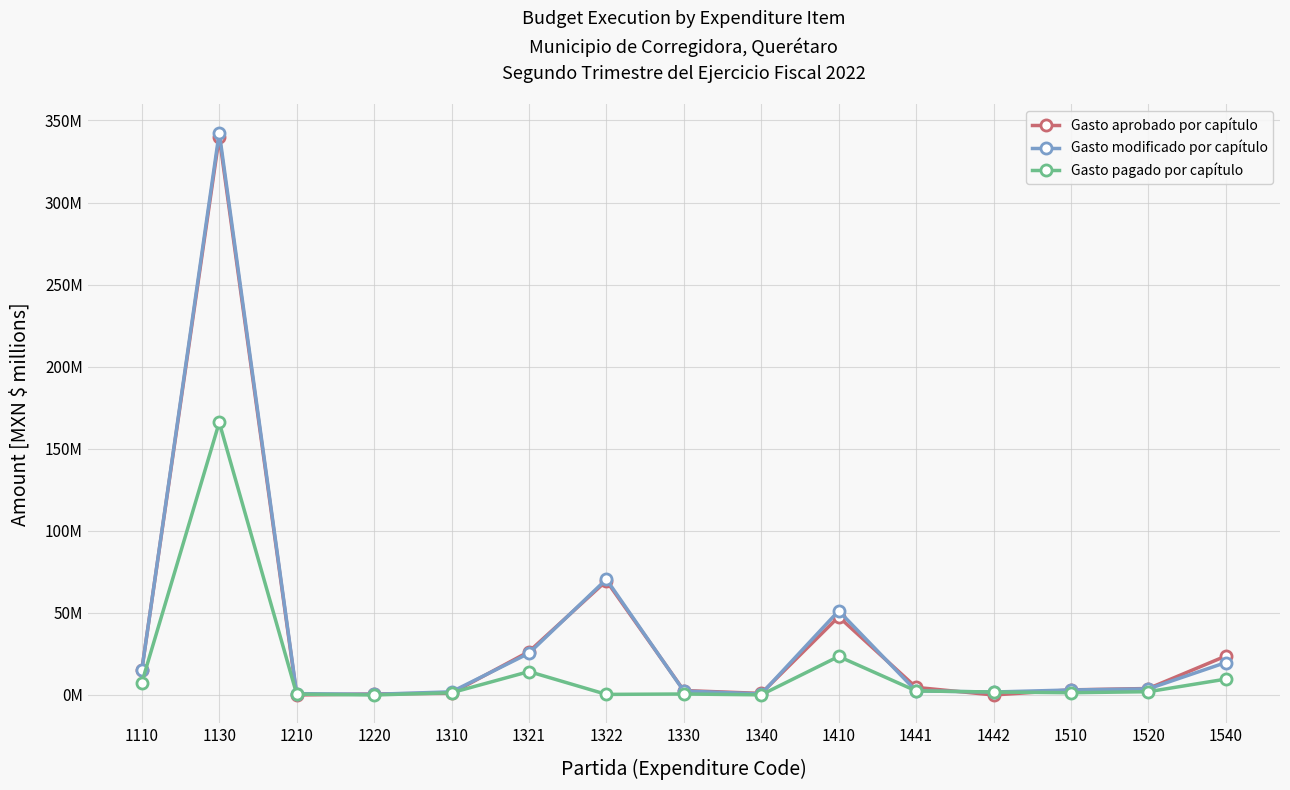

Is this an area chart (filled region under the line)?

No